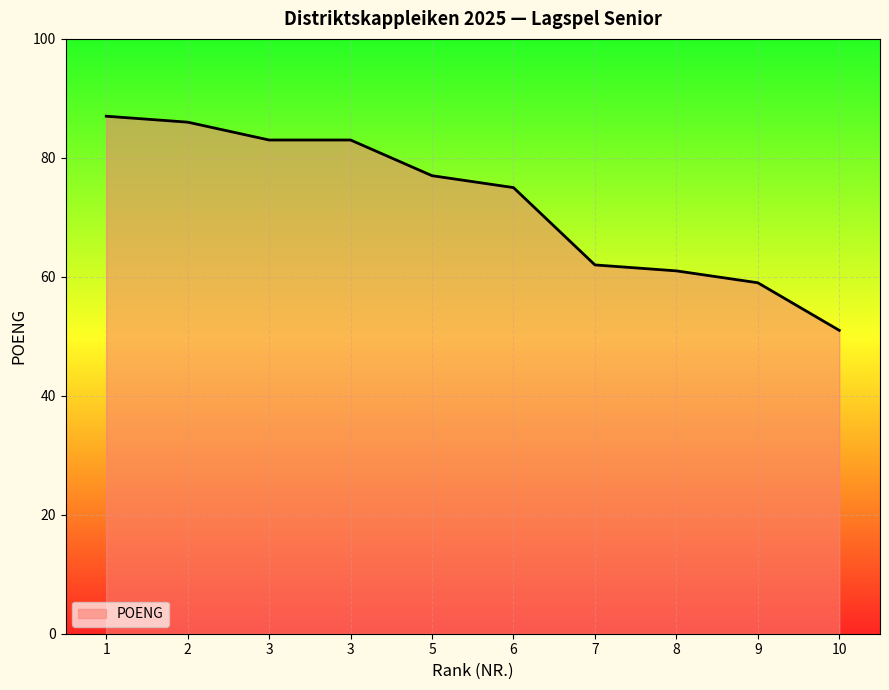

What is the value of the 3rd point from the left?

83